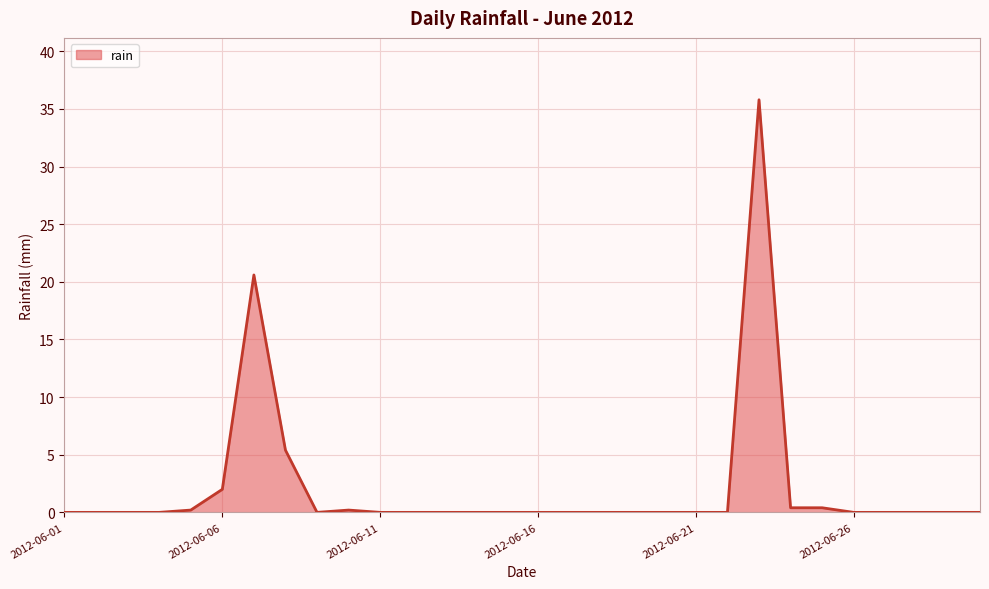

What is the maximum value shown in the chart?

35.8